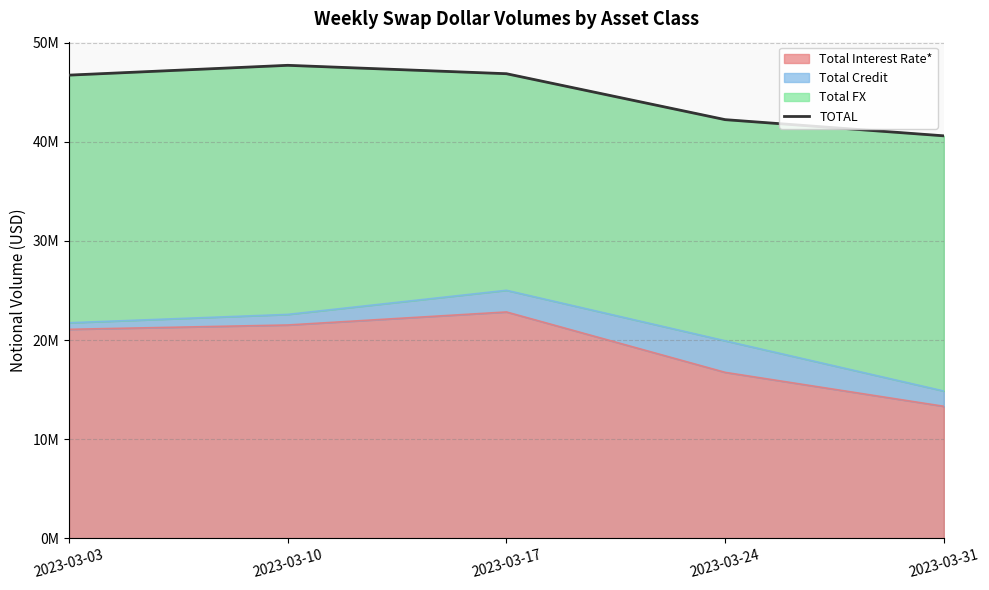

What is the difference between the maximum and second lowest values?

5481459